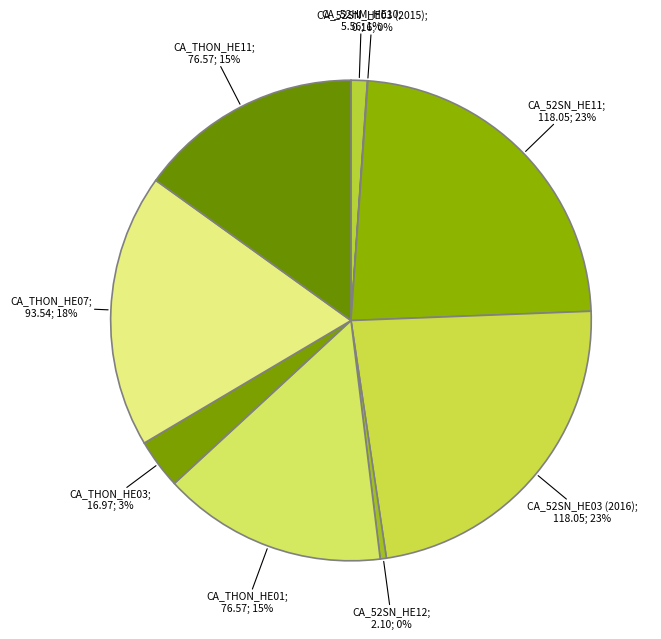

Count the number of slices in the pie.

9